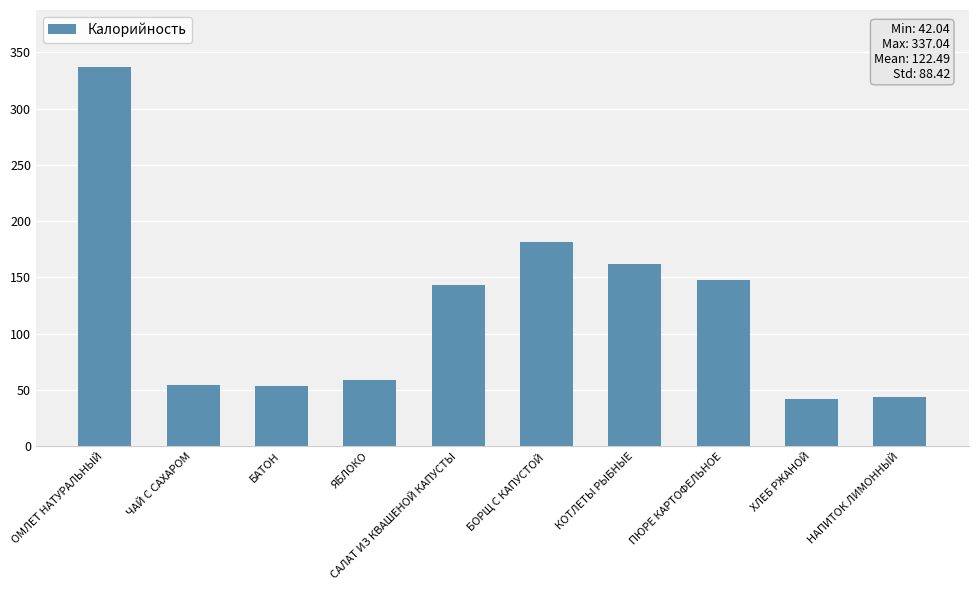

What is the change in value from ЧАЙ С САХАРОМ to ХЛЕБ РЖАНОЙ?

-12.9